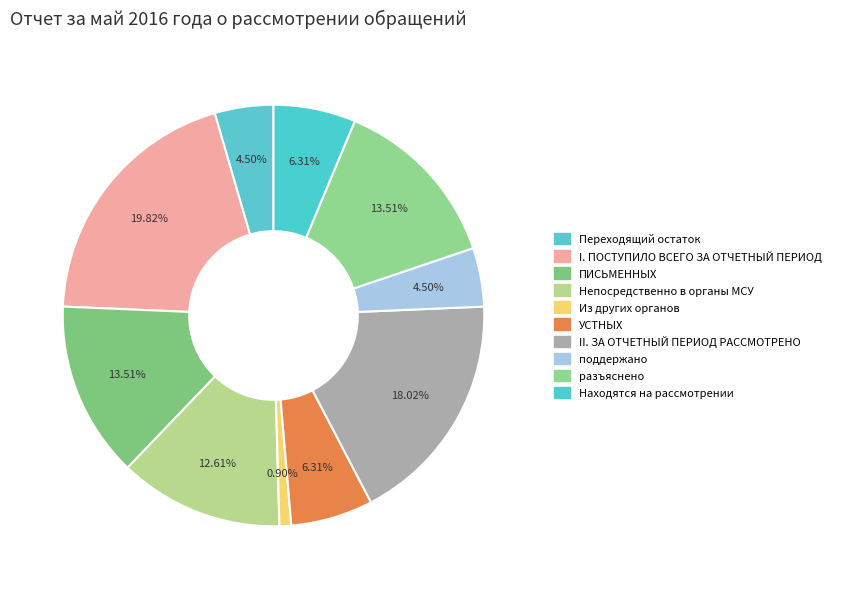

How many segments does this pie chart have?

10